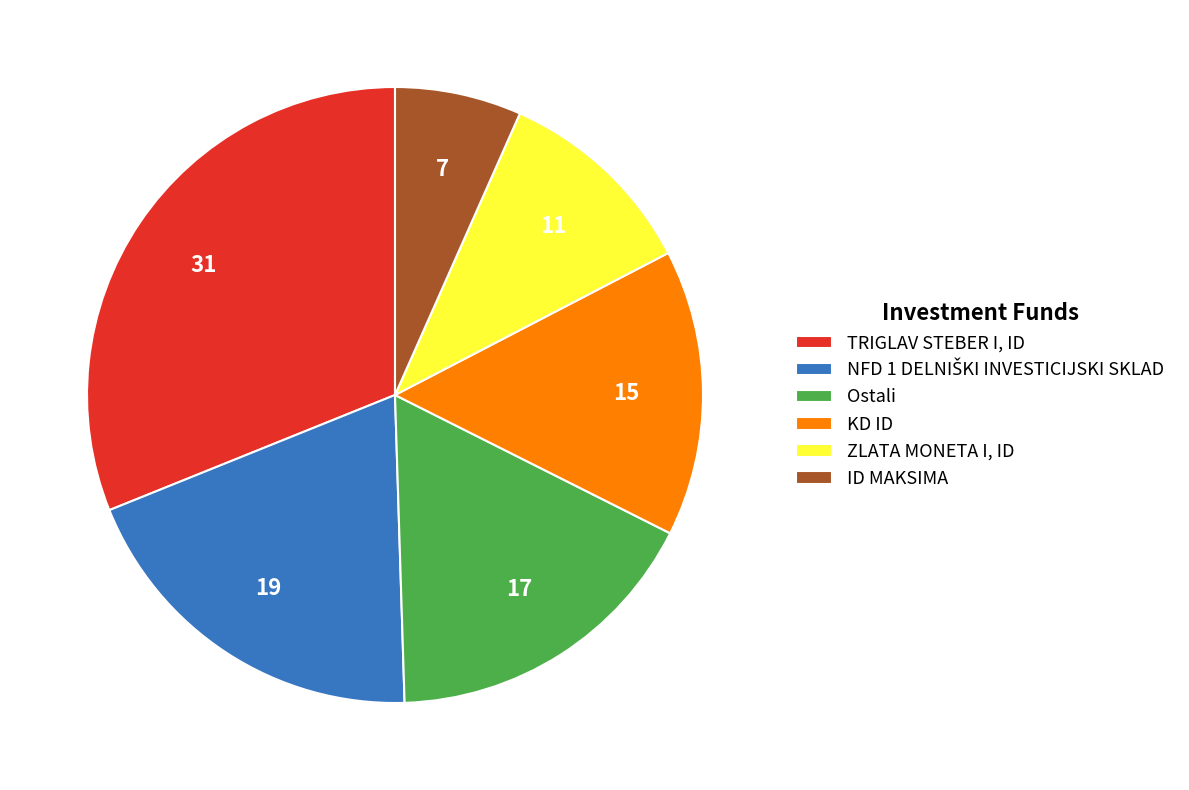

Which category has the biggest portion of the pie?

TRIGLAV STEBER I, ID